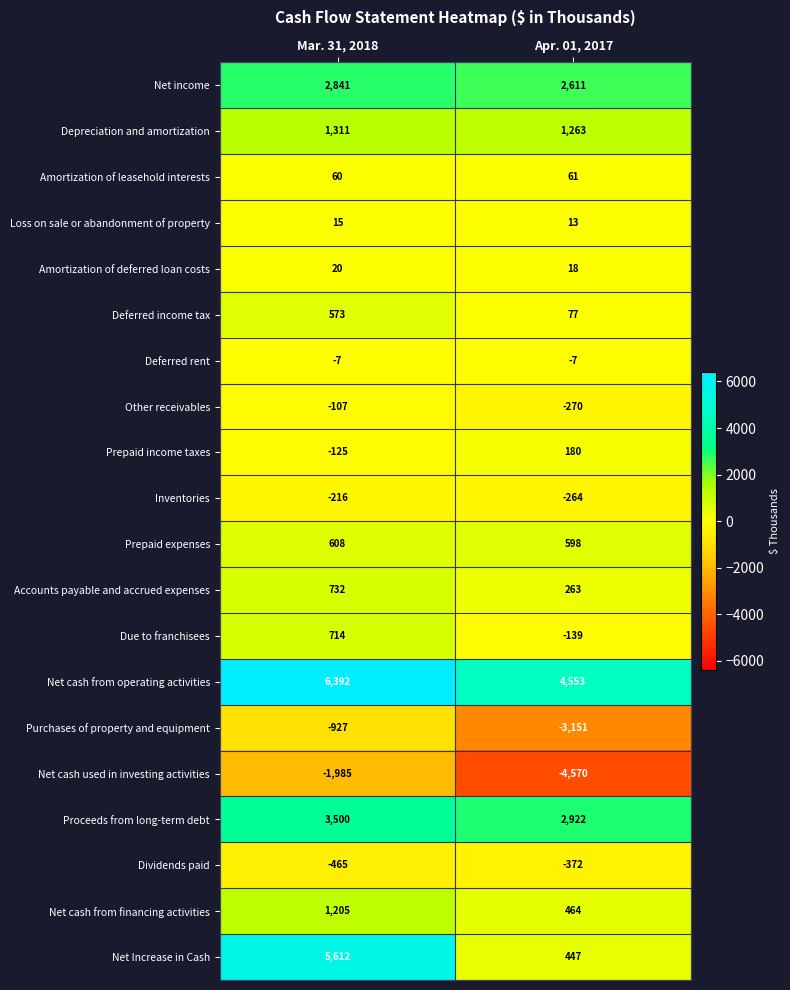

What is the sum of all Net cash from operating activities values?

10945